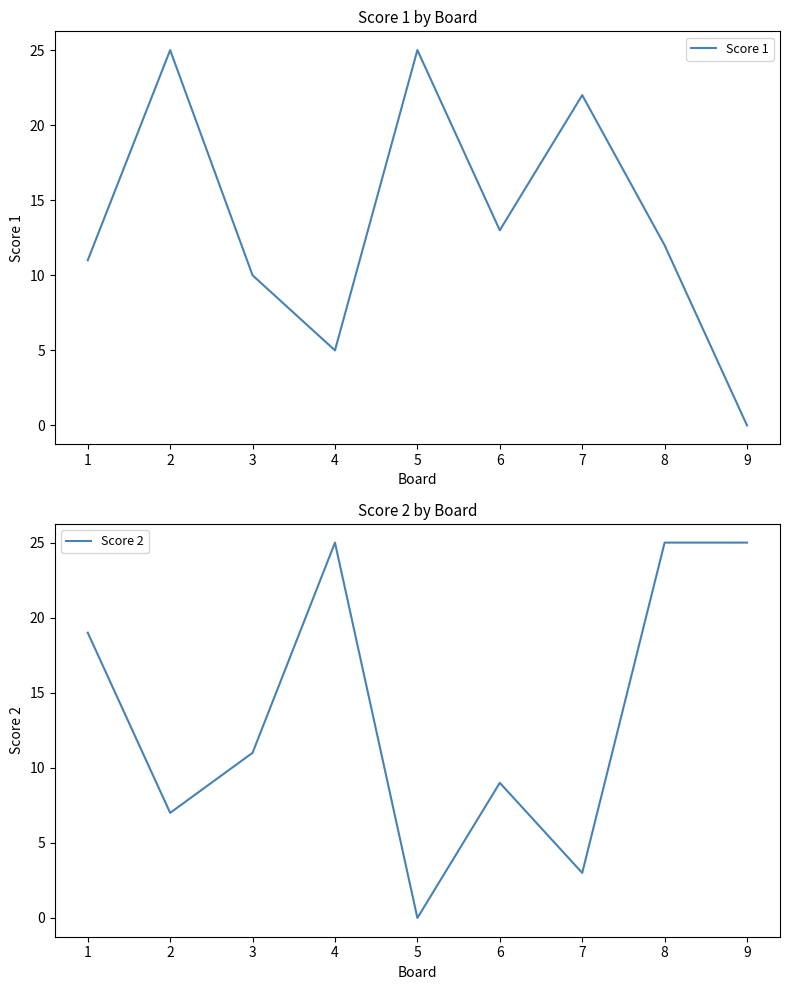

The value of Score 1 at 3 is 3. True or false?

False